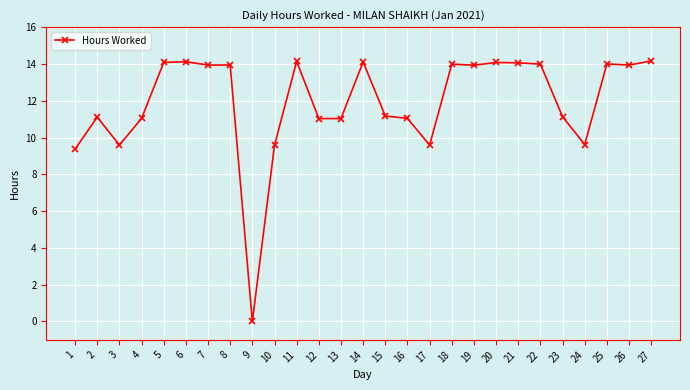

At which category does the chart reach its minimum across all series?

9